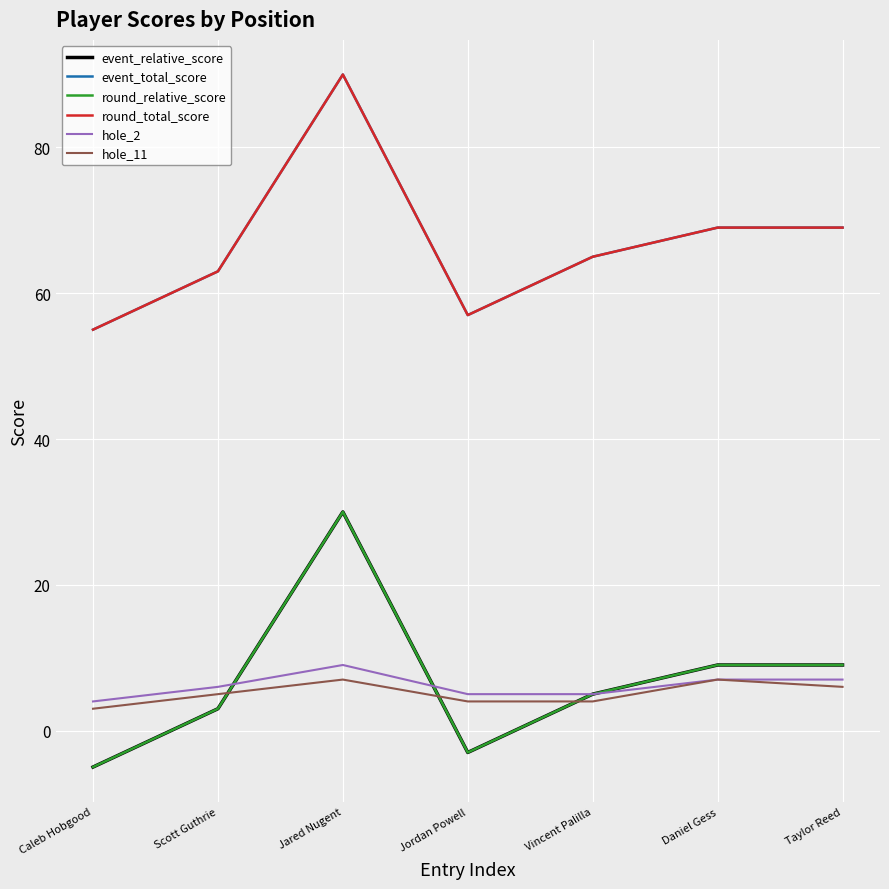

Does the chart display data point markers on the line(s)?

No